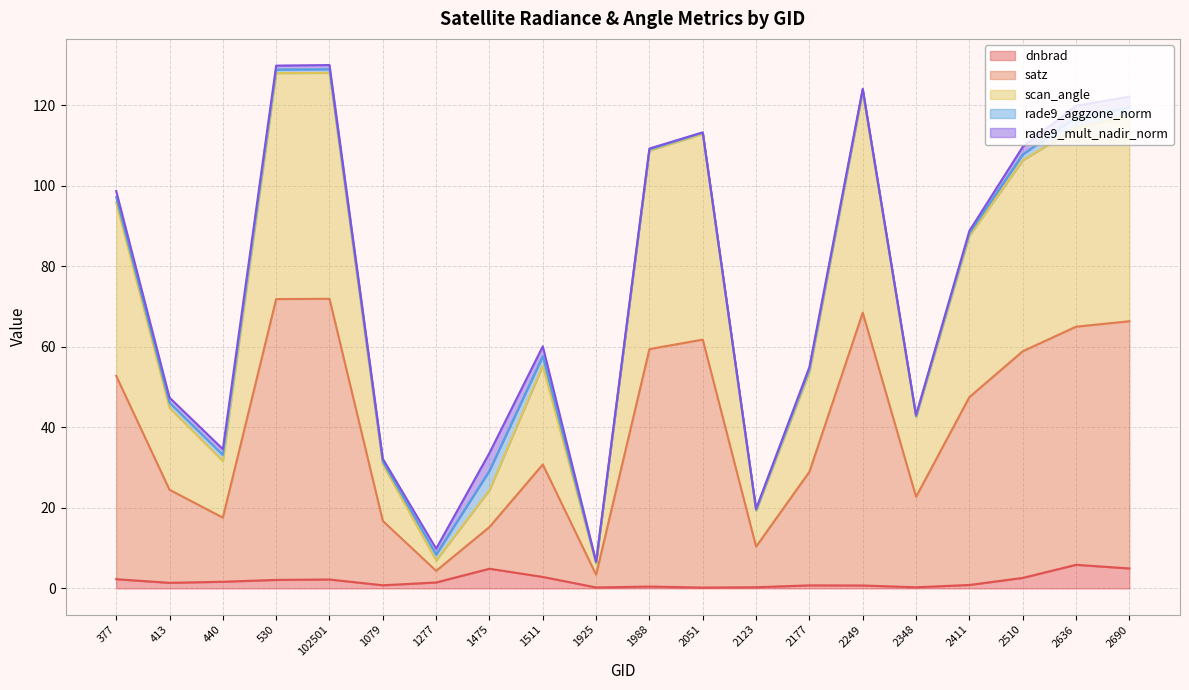

What is the maximum value shown in the chart?

129.0